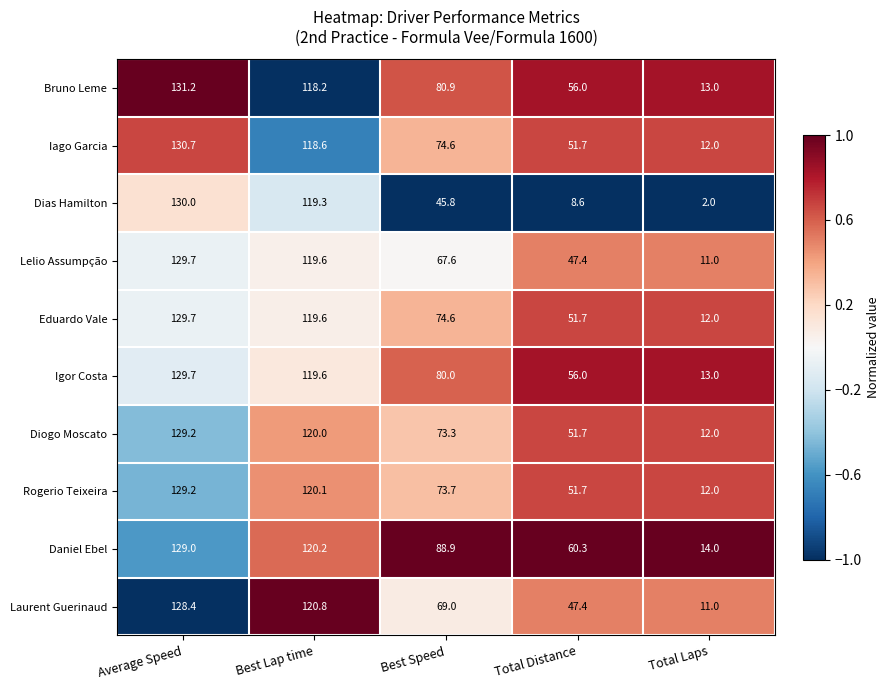

Is it true that Eduardo Vale equals 119.6 at Best Lap time?

True